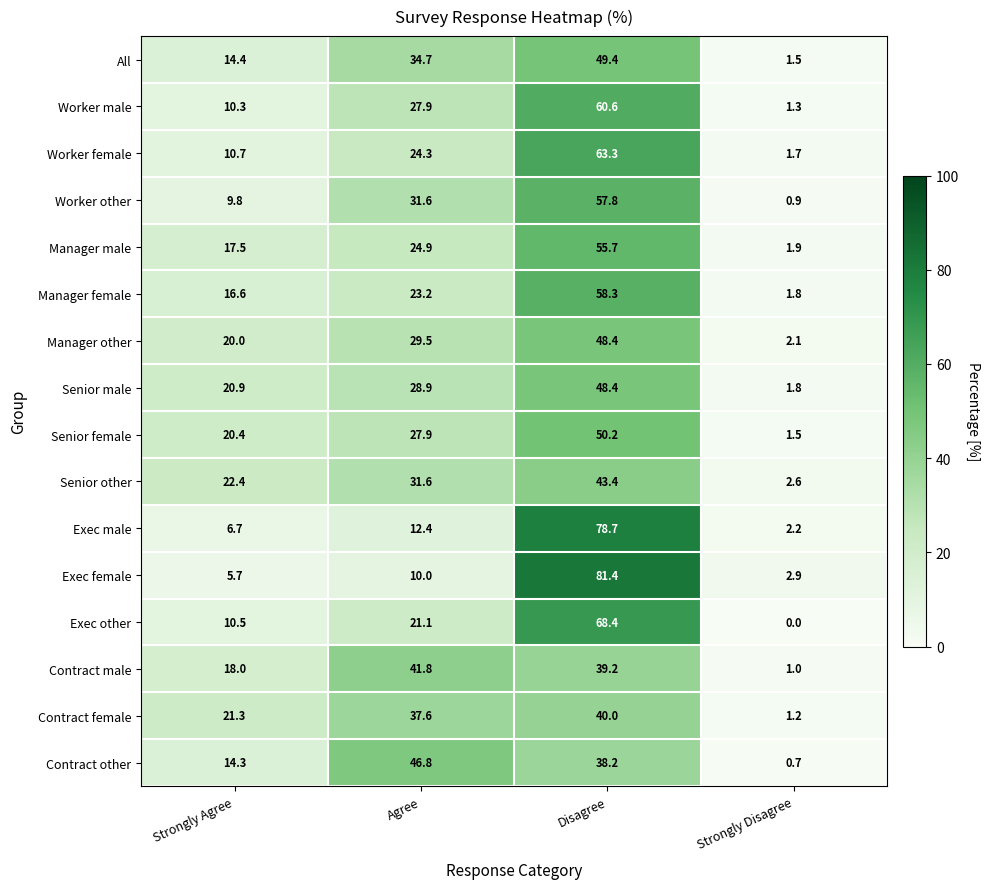

List the labels in order of Senior female value, largest first.

Disagree, Agree, Strongly Agree, Strongly Disagree